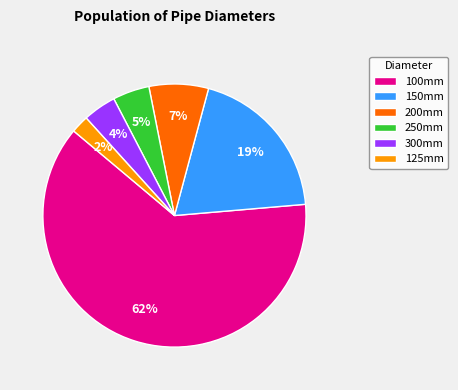

Is it true that 150mm is 19% of the pie?

True